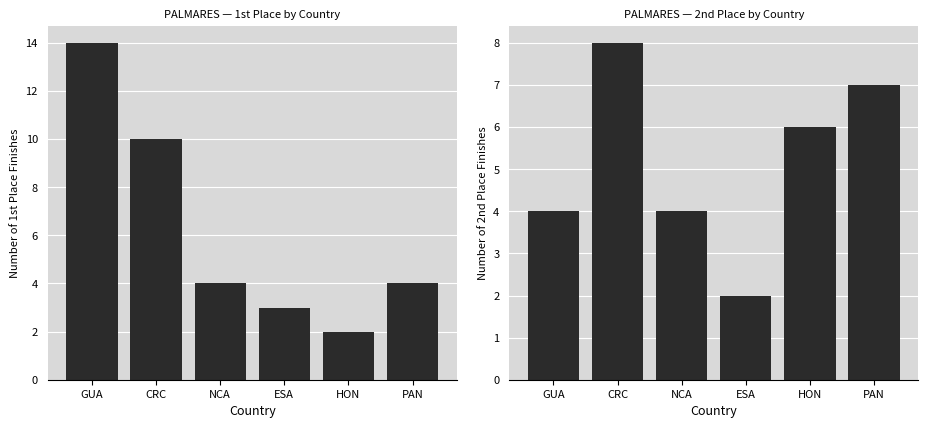

Which series changed the most between HON and PAN?

1st Place Count